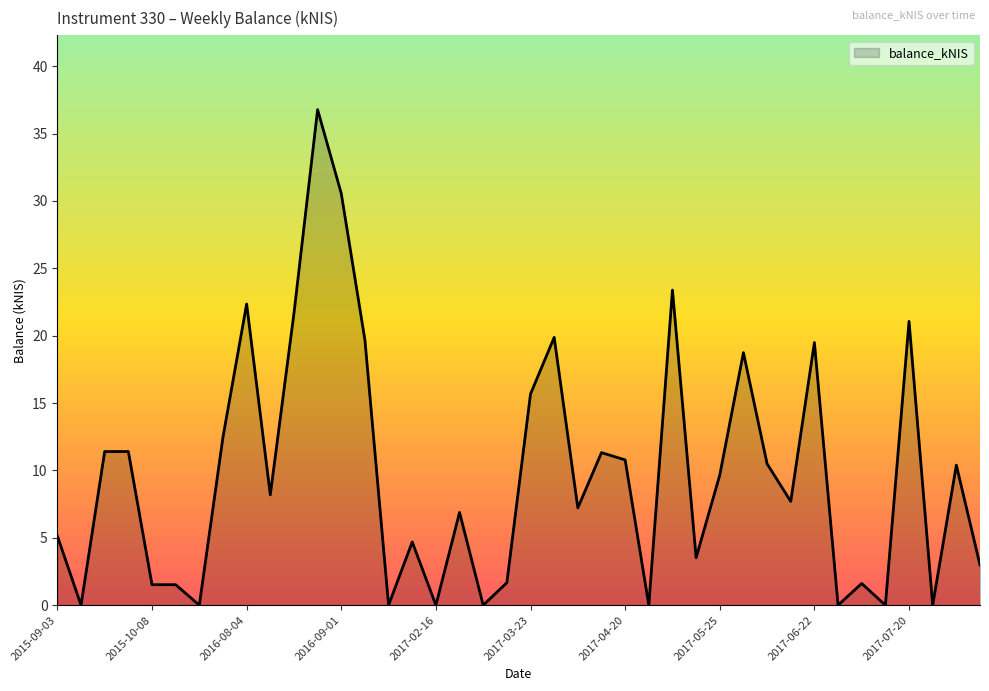

What is the sum of all values?

389.8